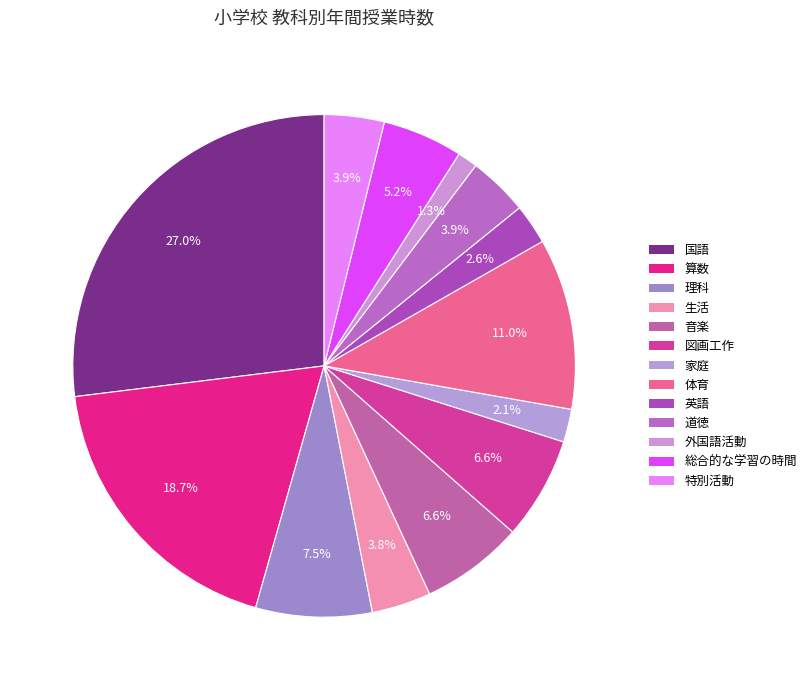

To the nearest percent, what is the difference between the largest and smallest slice percentages?

26%